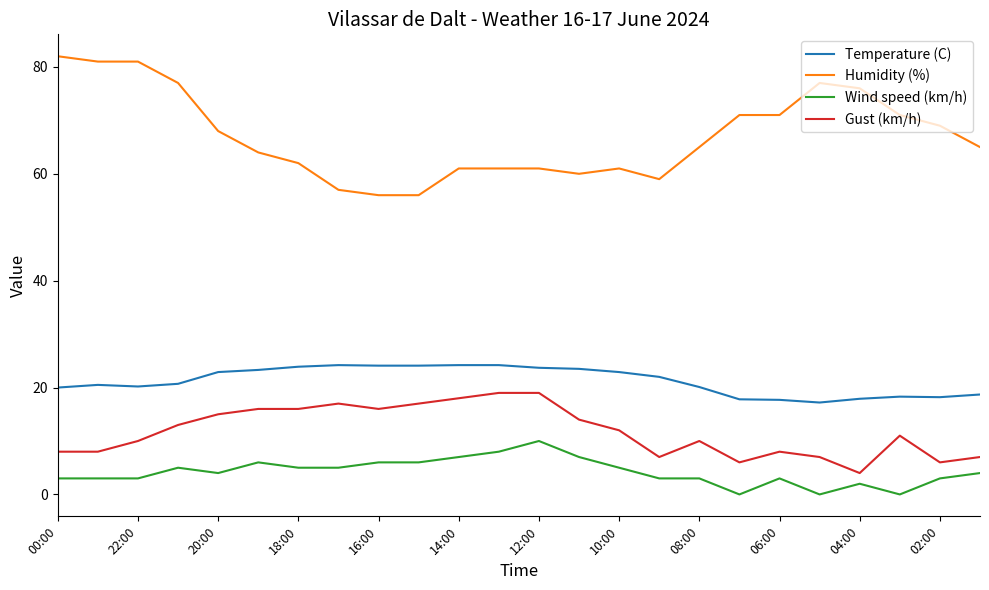

How many lines are shown in the chart?

4